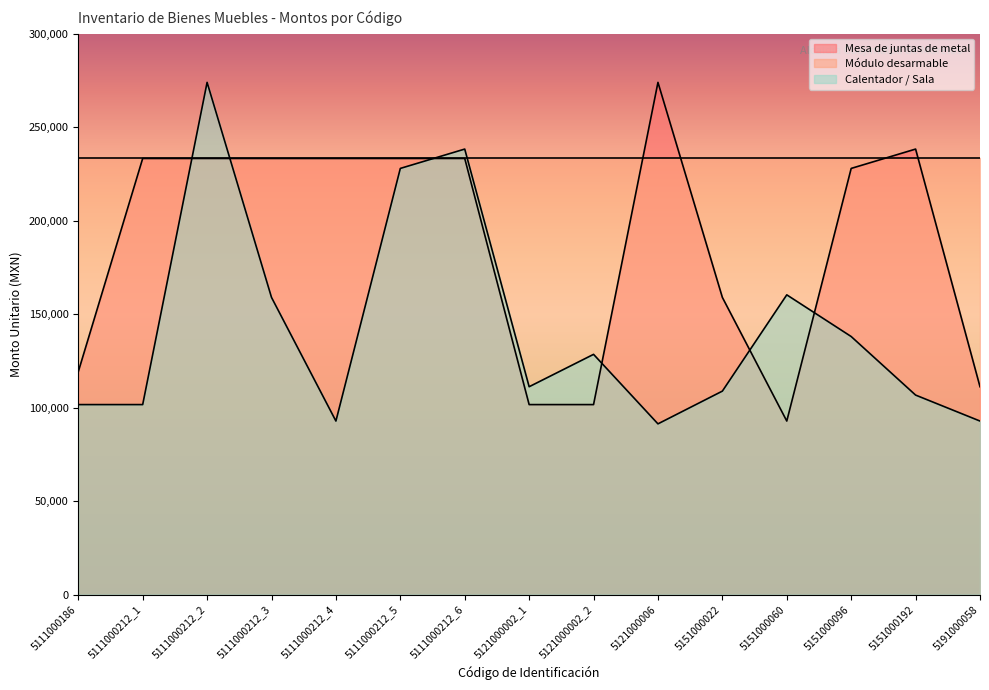

Where does the Mesa de juntas de metal series first go above 233244?

5111000212_1